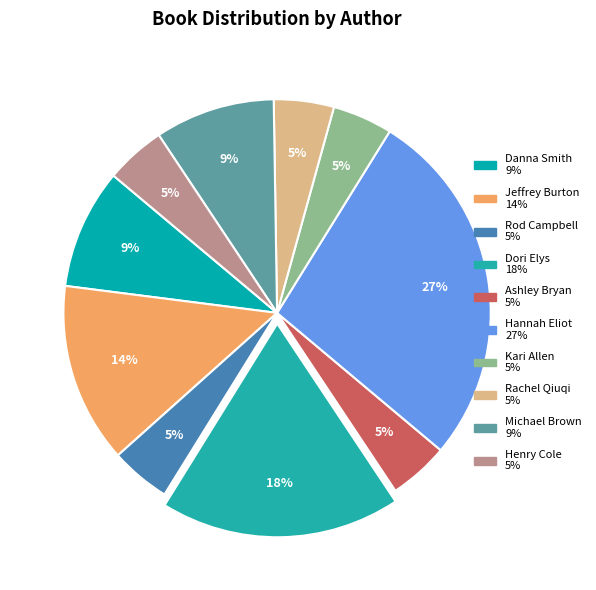

How many slices are in this pie chart?

10